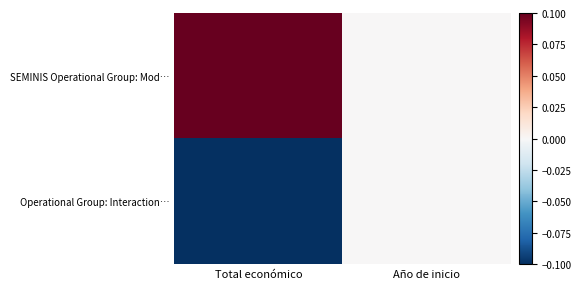

At Total económico, list the series in order from largest to smallest.

SEMINIS Operational Group: Mod…, Operational Group: Interaction…